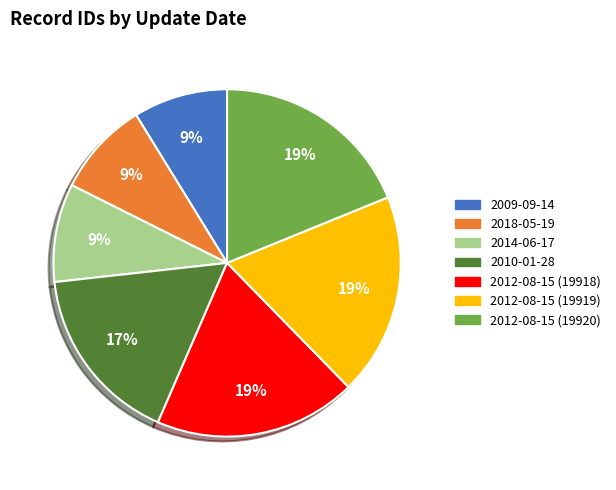

How many segments does this pie chart have?

7